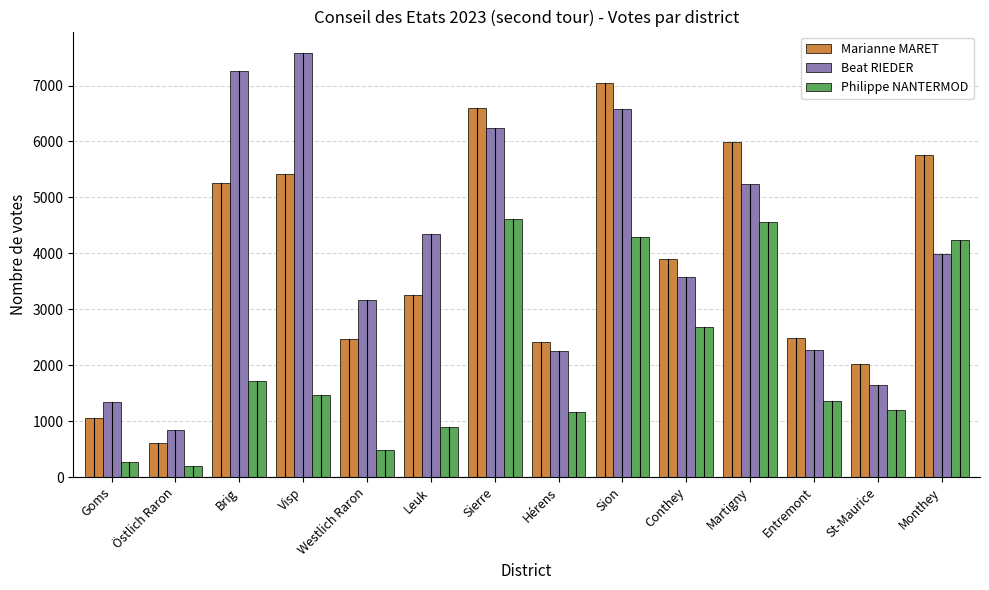

Between Brig and Hérens, which series saw the biggest shift?

Beat RIEDER